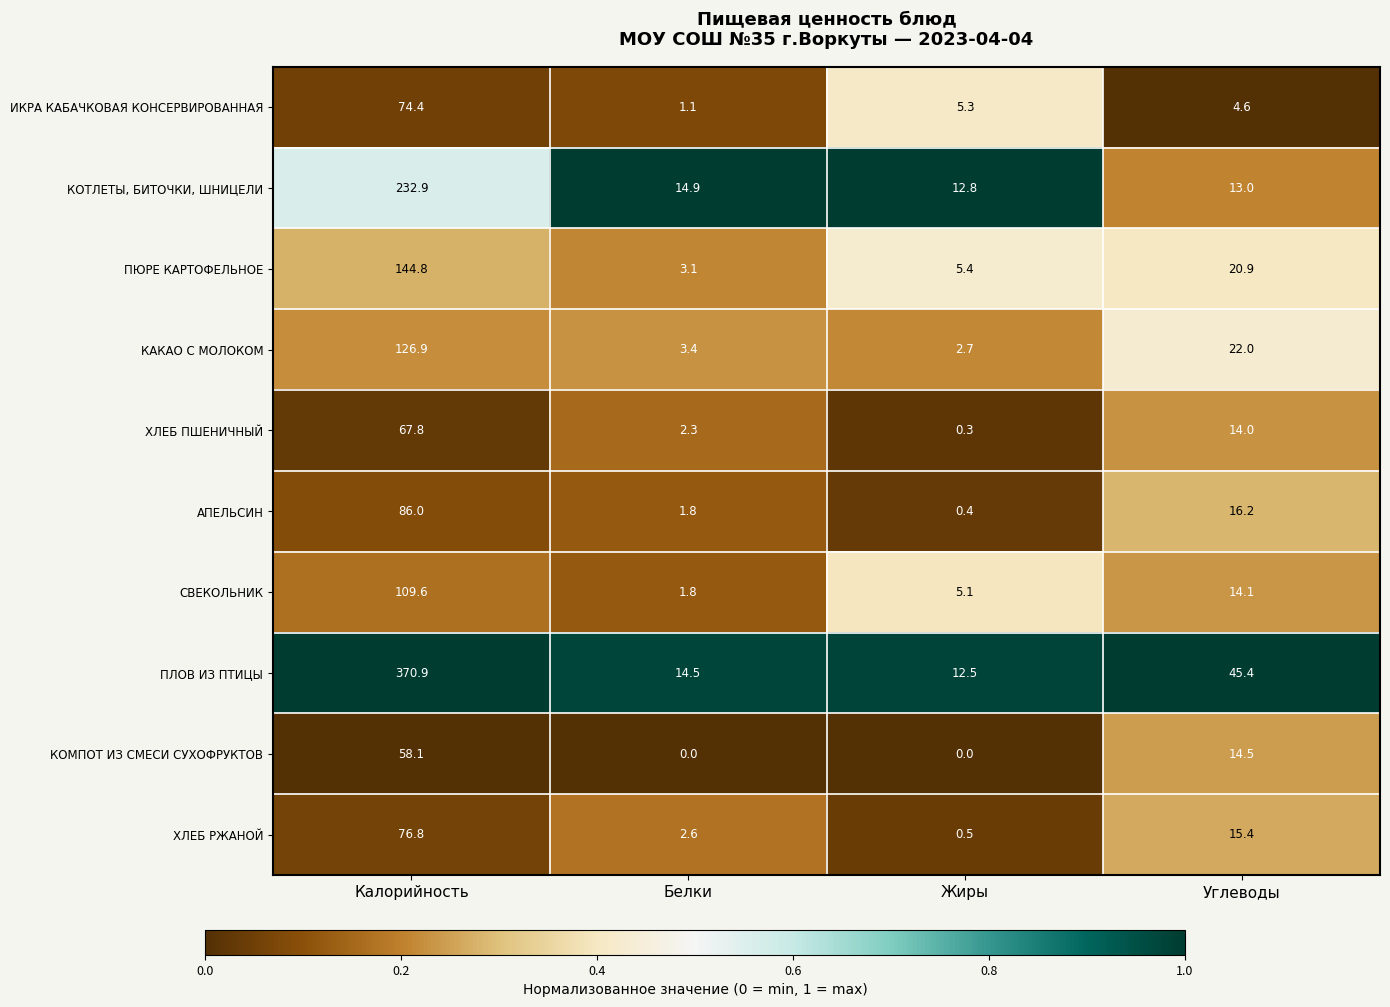

What is the minimum value for КАКАО С МОЛОКОМ?

2.7